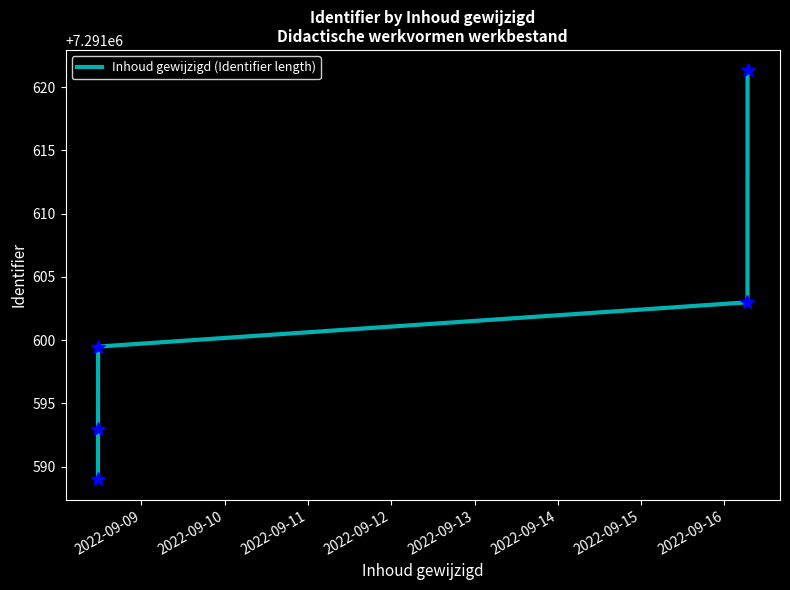

What is the smallest value displayed?

7291589.0